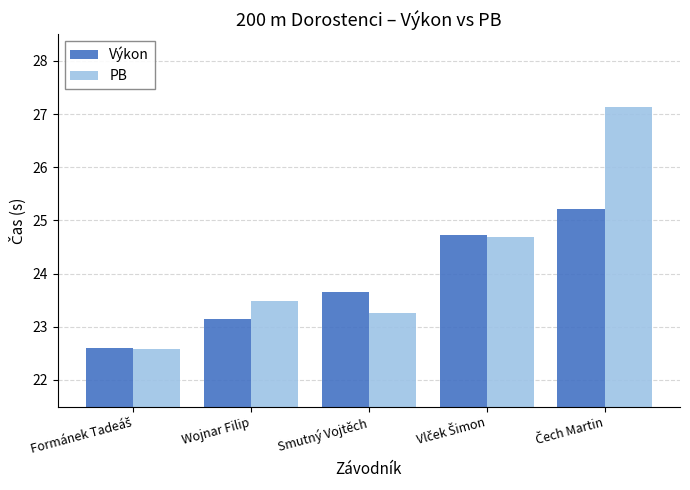

At how many categories does at least one series exceed 26?

1